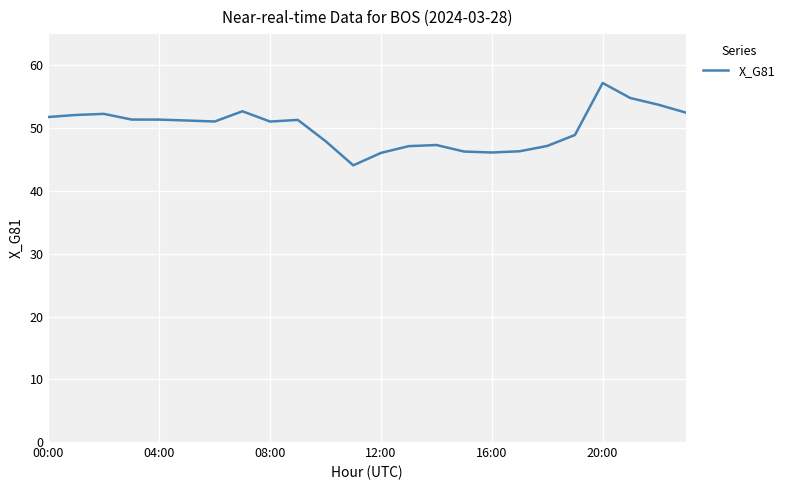

What is the minimum value shown in the chart?

44.1